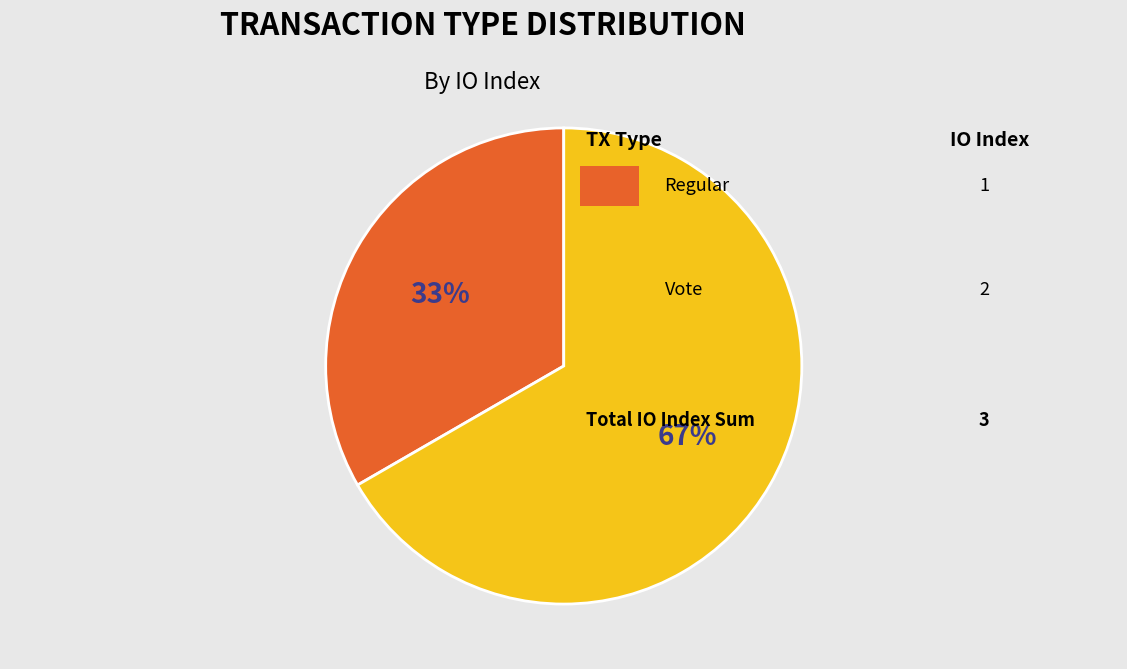

Is there a majority slice in this chart?

Yes